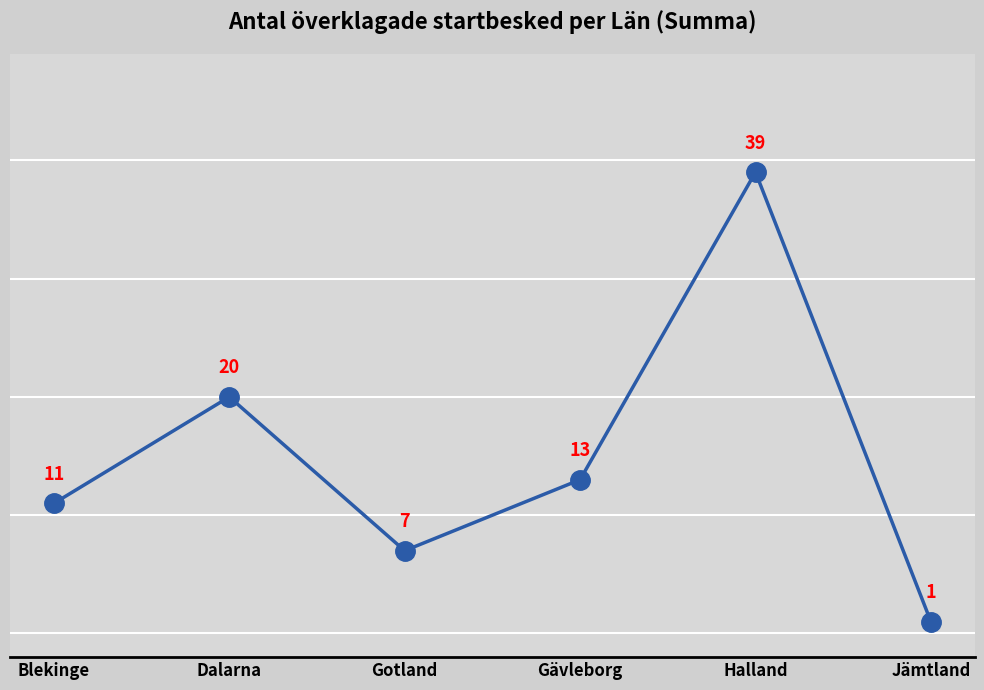

Approximately how many times larger is the value at Jämtland compared to Dalarna?

0.1